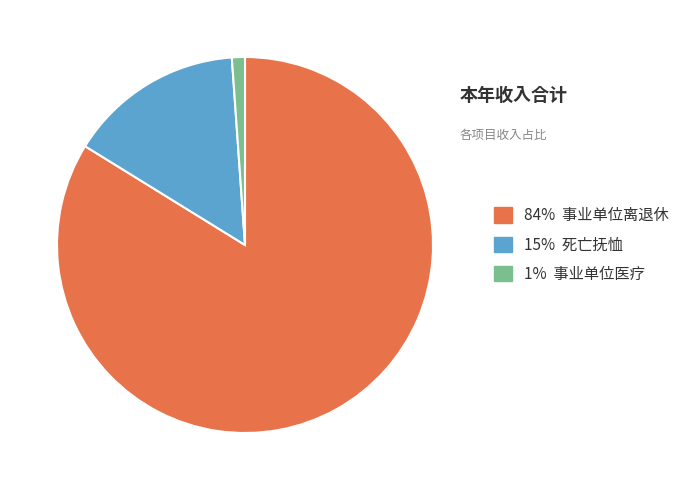

Count the number of slices in the pie.

3